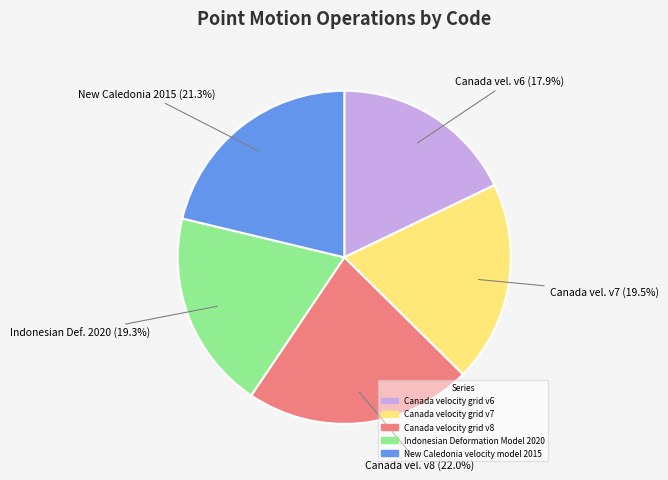

The Canada velocity grid v8 slice represents 36% of the pie. True or false?

False